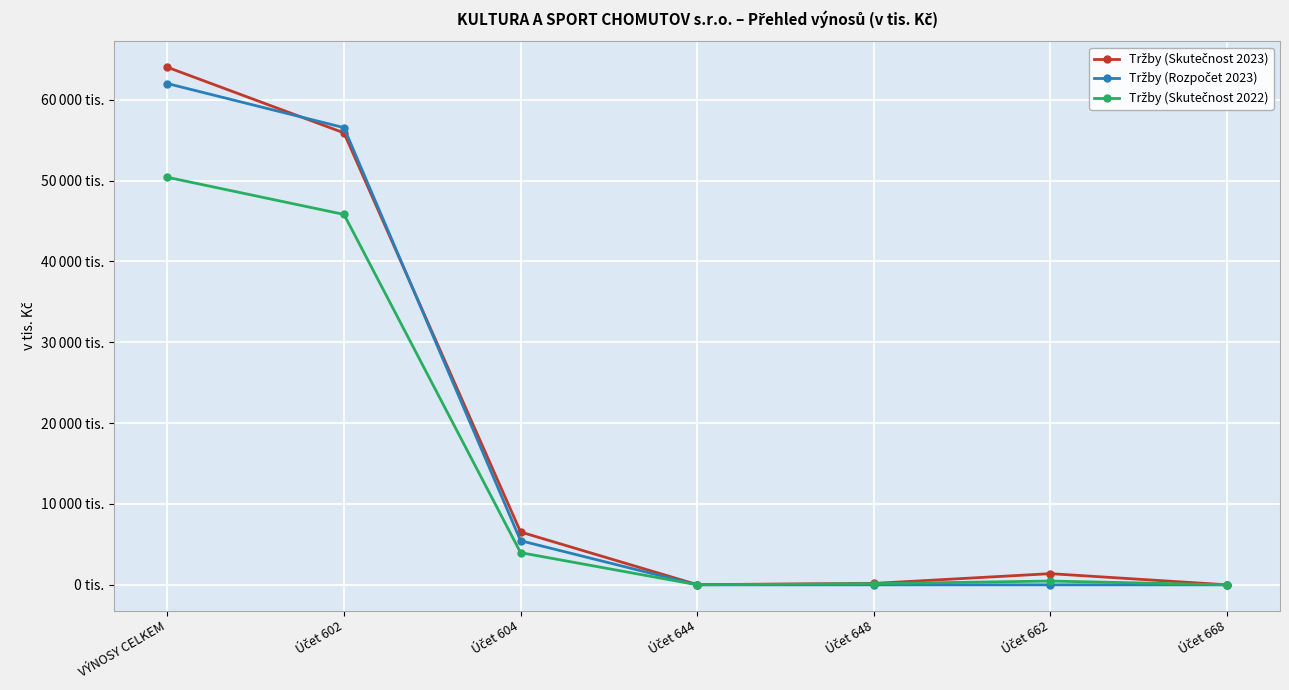

Which series has the largest range (max minus min)?

Tržby (Skutečnost 2023)